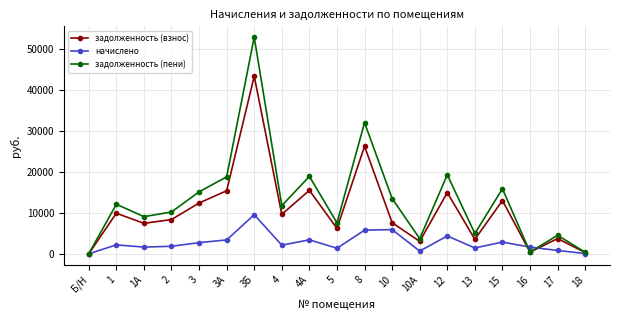

How many data points in задолженность (пени) are above 11733?

10